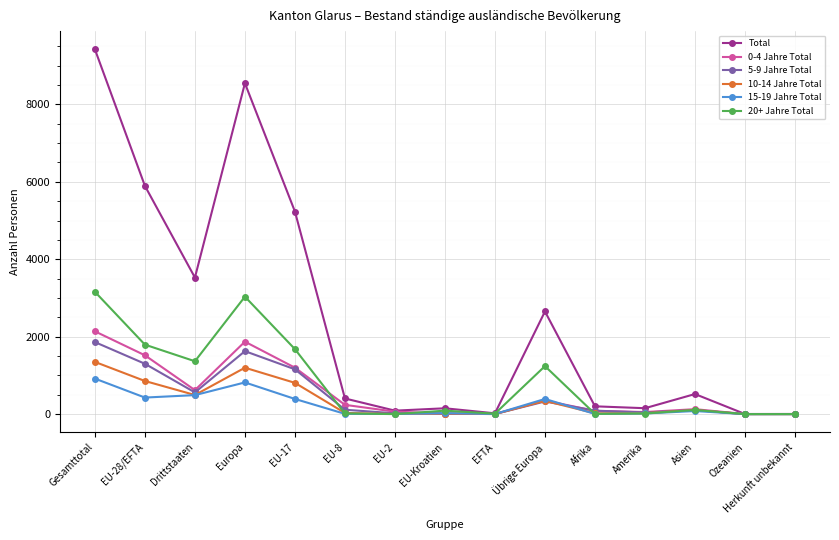

Does the chart have visible grid lines?

Yes